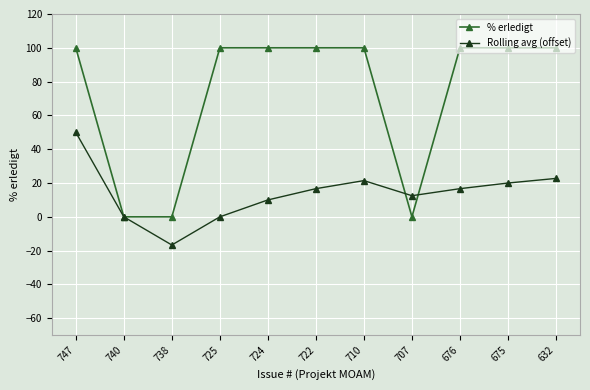

List the series in order of their peak value, highest first.

% erledigt, Rolling avg (offset)